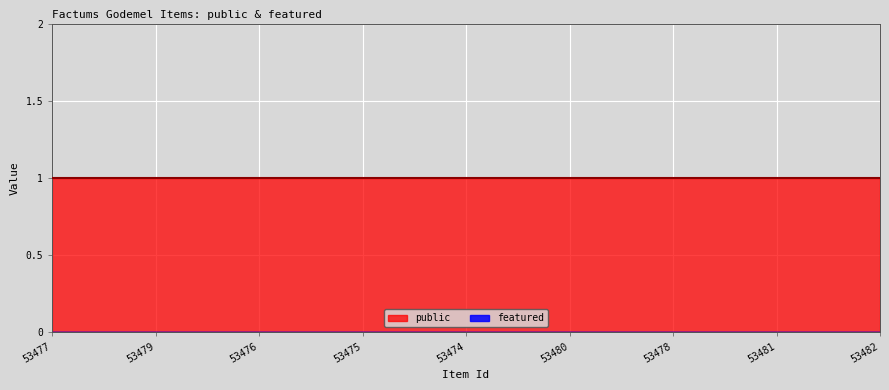

Which series has the largest range (max minus min)?

public